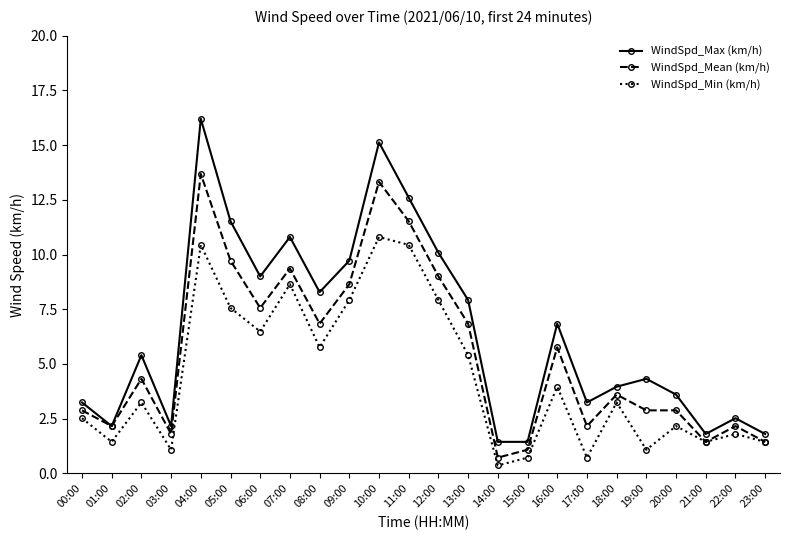

What is the value of the WindSpd_Mean (km/h) point at the 11th from the left?

13.3